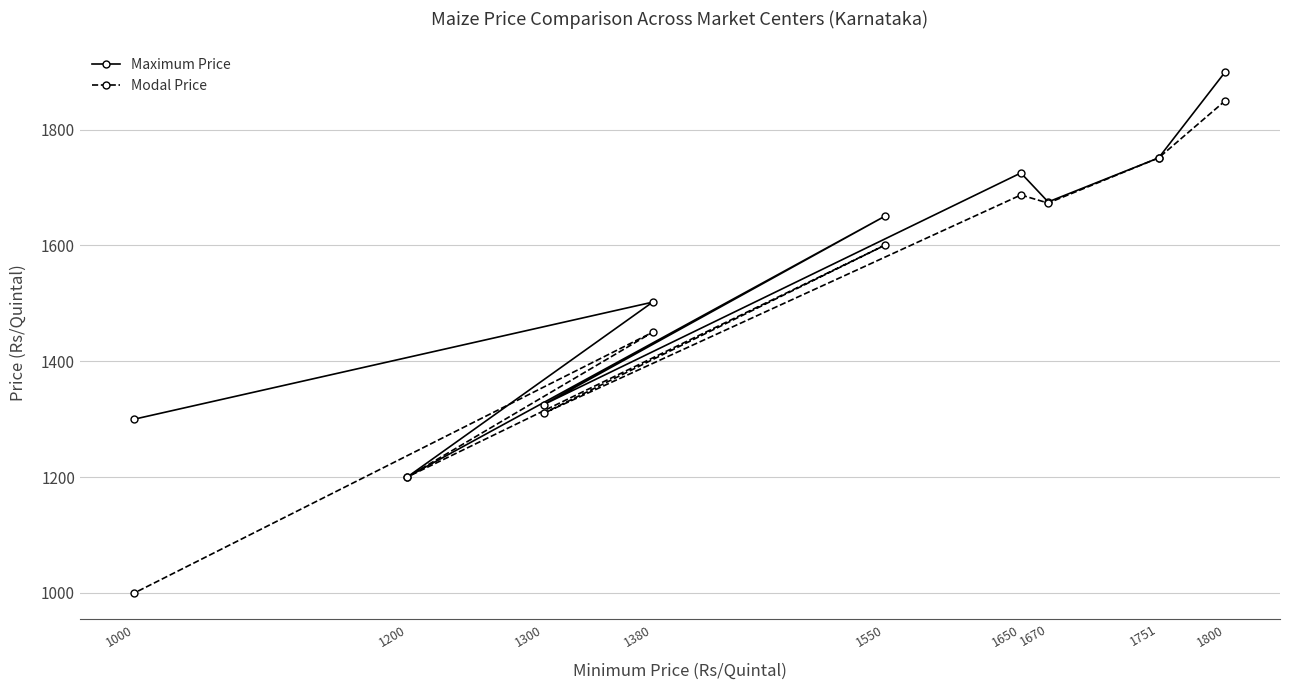

True or false: Maximum Price and Modal Price intersect in this chart.

False